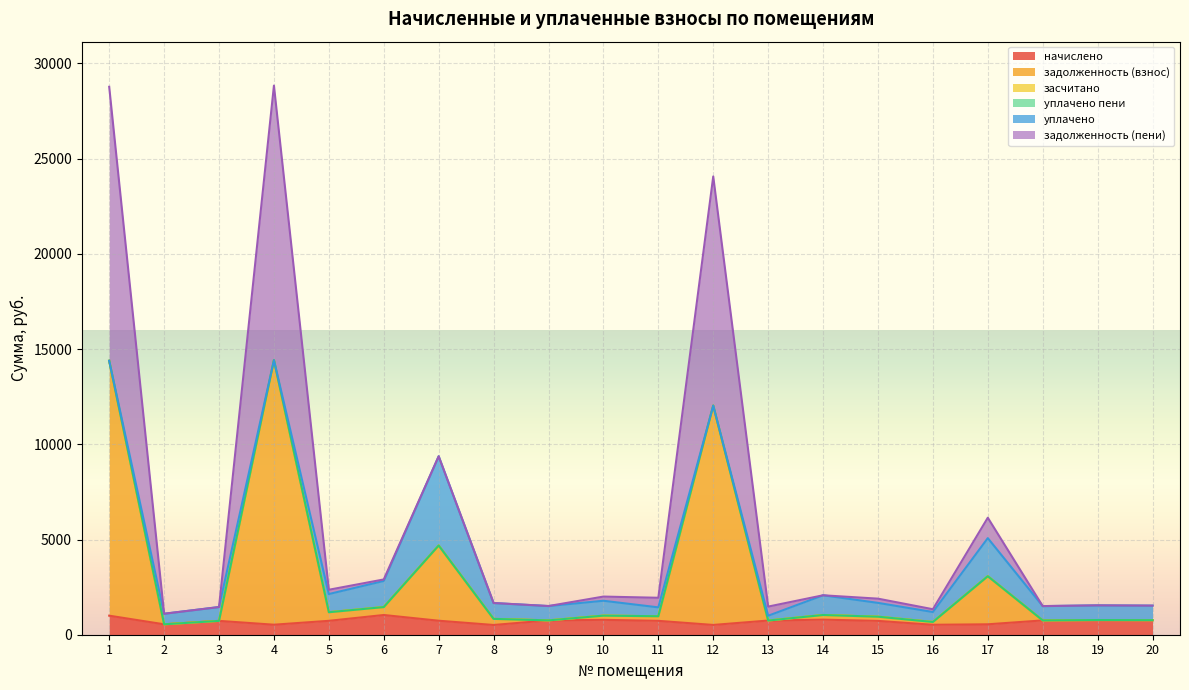

In уплачено, how many points are lower than both neighbors (excluding endpoints)?

5